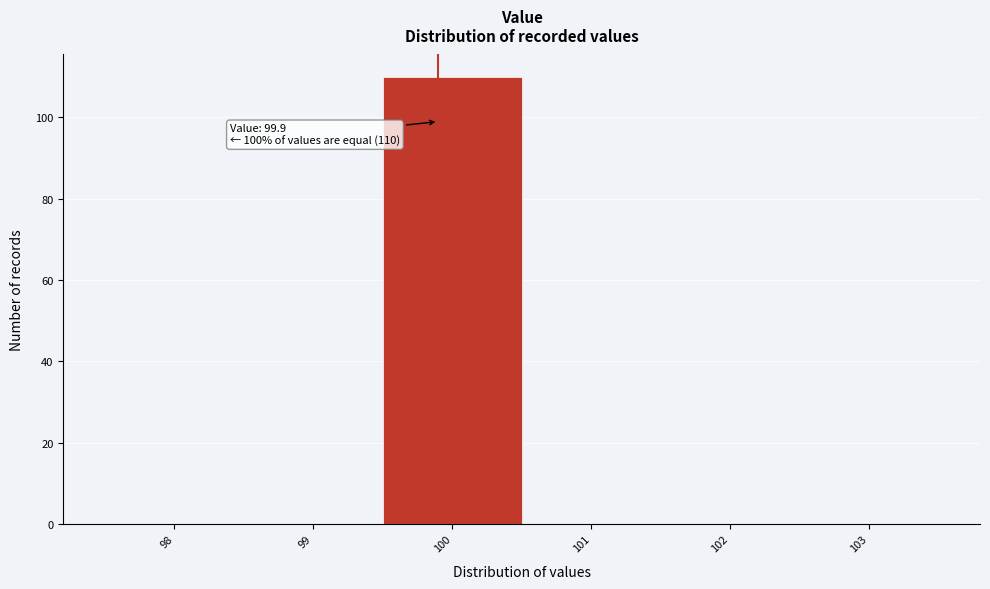

Which range on the x-axis has the tallest bar?

99.5 to 100.5